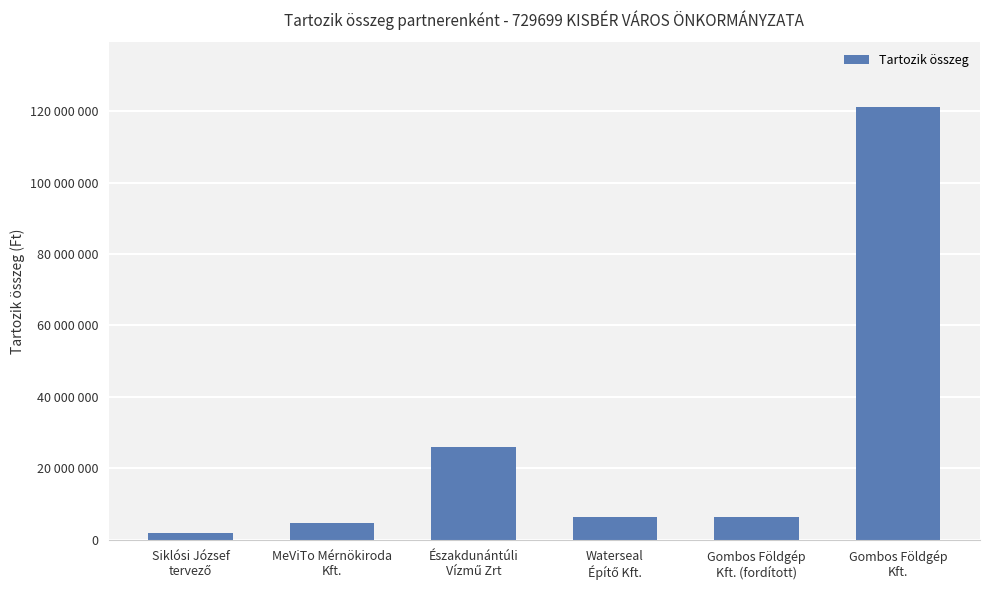

What is the label of the 1st bar from the right?

Gombos Földgép
Kft.